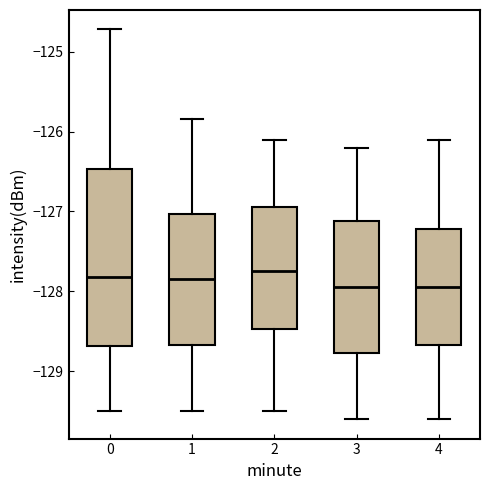

Reading left to right, transcribe this box plot: for each box, give where its median line is, the range the box spans, and where its two whiskers end, as read against the y-axis. The values are not printed on the chart, so give them approximately, as read against the axis.

0: median -127.8, box -128.7 to -126.5, whiskers -129.5 to -124.7
1: median -127.8, box -128.7 to -127.0, whiskers -129.5 to -125.8
2: median -127.7, box -128.5 to -126.9, whiskers -129.5 to -126.1
3: median -127.9, box -128.8 to -127.1, whiskers -129.6 to -126.2
4: median -127.9, box -128.7 to -127.2, whiskers -129.6 to -126.1